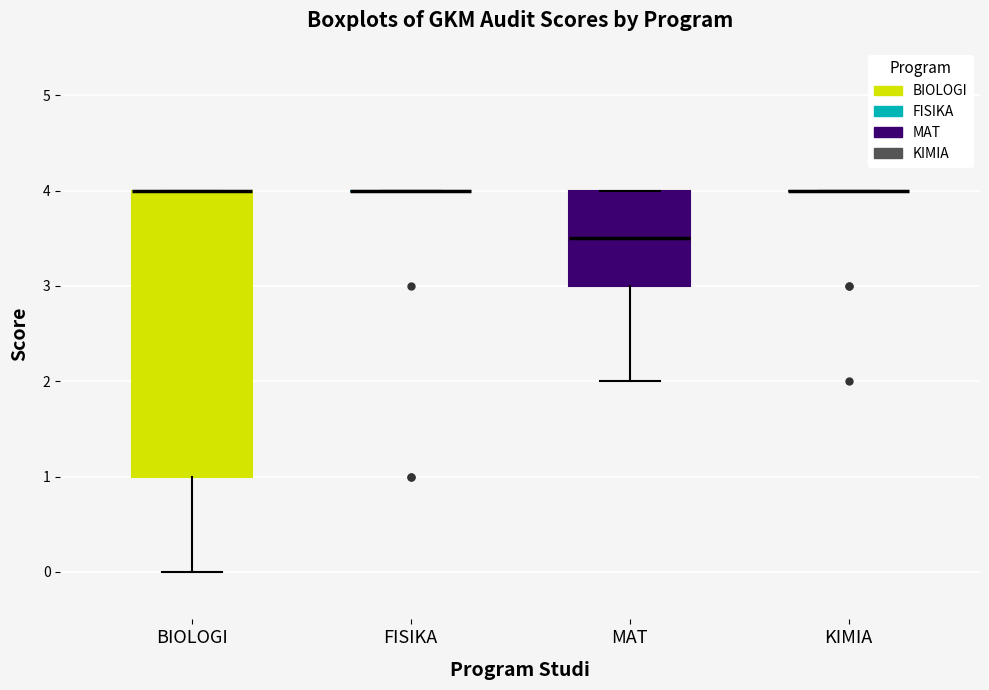

Reading left to right, transcribe this box plot: for each box, give where its median line is, the range the box spans, and where its two whiskers end, as read against the y-axis. The values are not printed on the chart, so give them approximately, as read against the axis.

BIOLOGI: median 4.0 (drawn on the box's upper edge), box 1.0 to 4.0, whiskers 0.0 to 4.0
FISIKA: box collapsed to a line at 4.0, whiskers 4.0 to 4.0
MAT: median 3.5, box 3.0 to 4.0, whiskers 2.0 to 4.0
KIMIA: box collapsed to a line at 4.0, whiskers 4.0 to 4.0